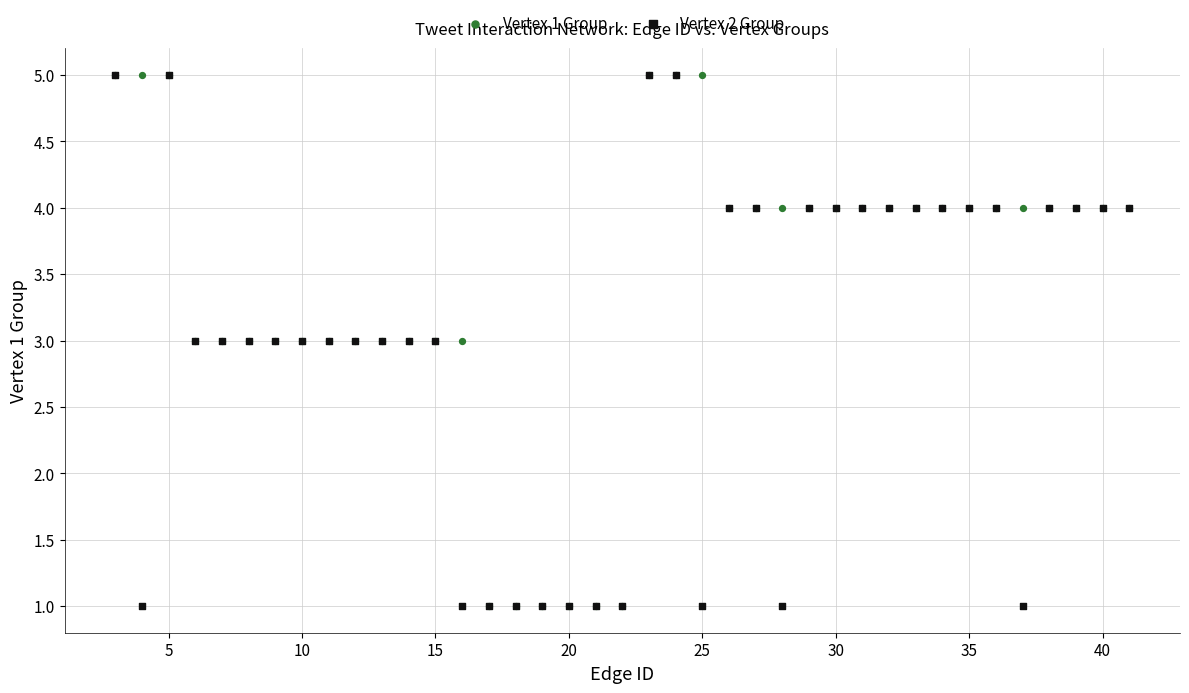

What are all the series names shown in the legend?

Vertex 1 Group, Vertex 2 Group